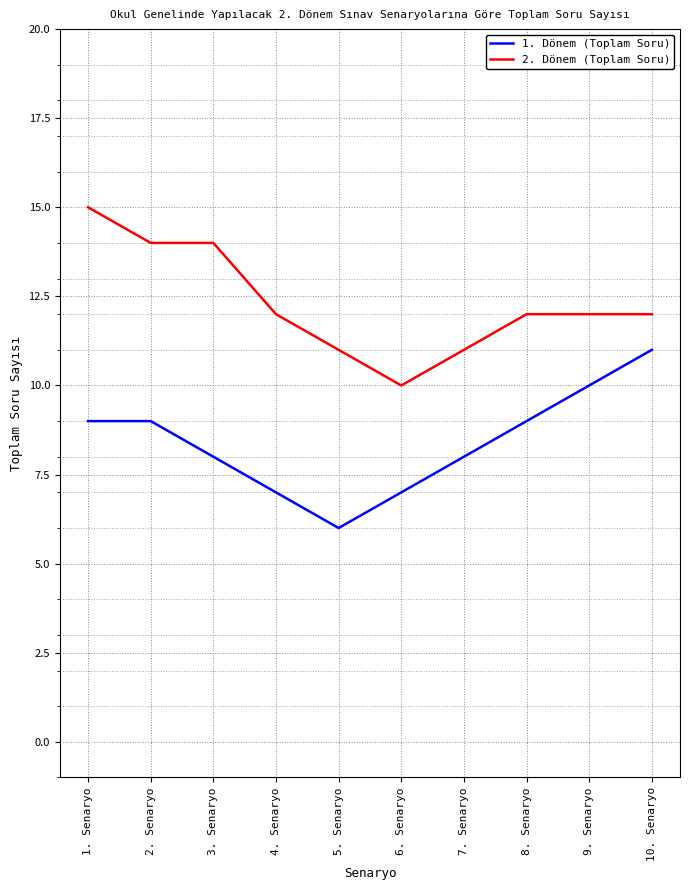

At which label does 2. Dönem (Toplam Soru) reach its minimum?

6. Senaryo